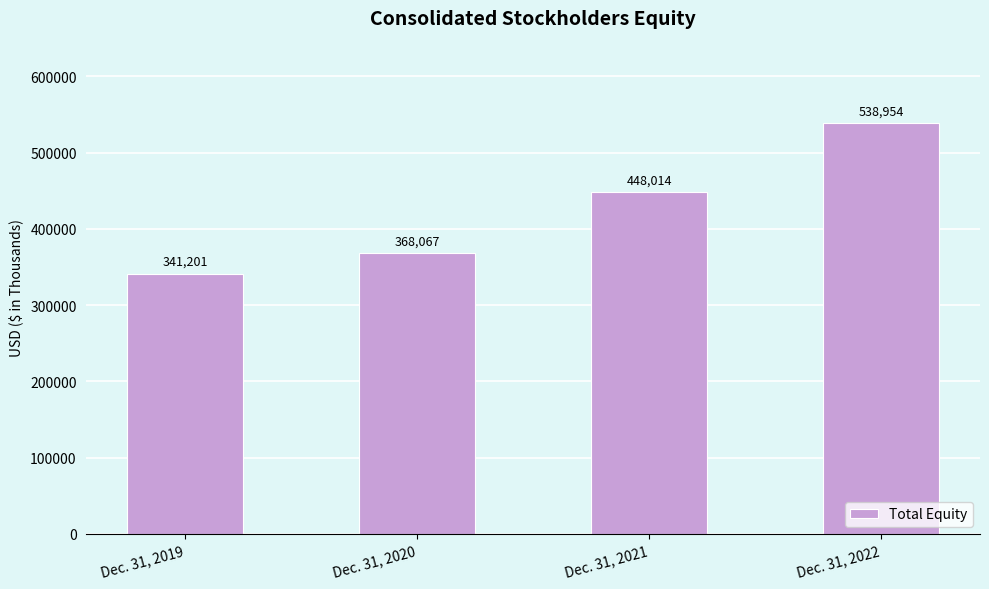

Are the bars grouped side by side (vs. stacked)?

No